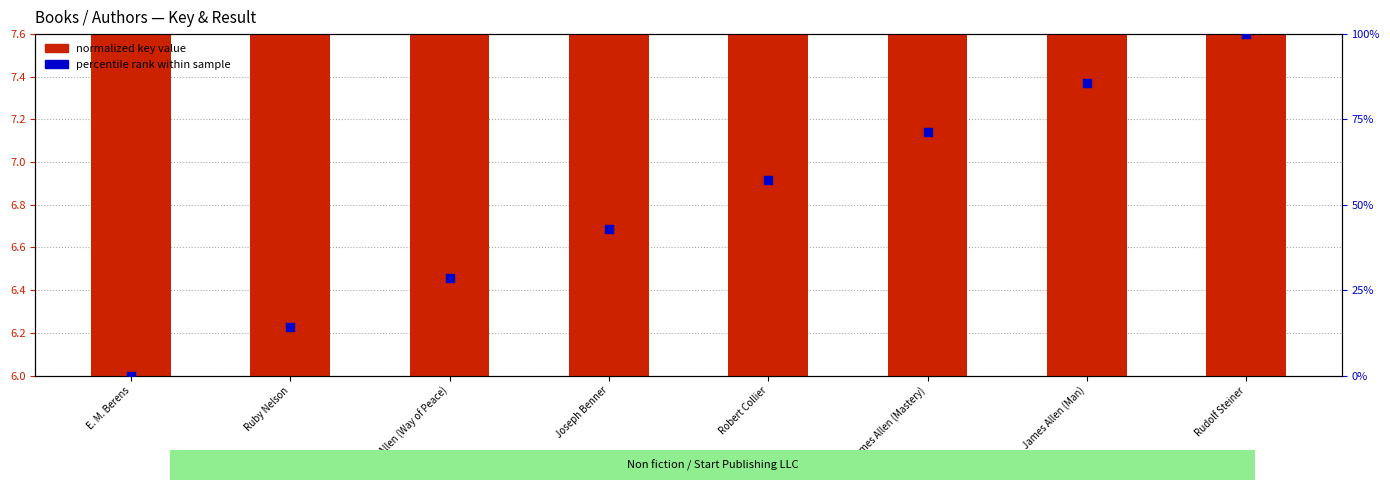

Which series has the largest total across all categories?

percentile rank within sample